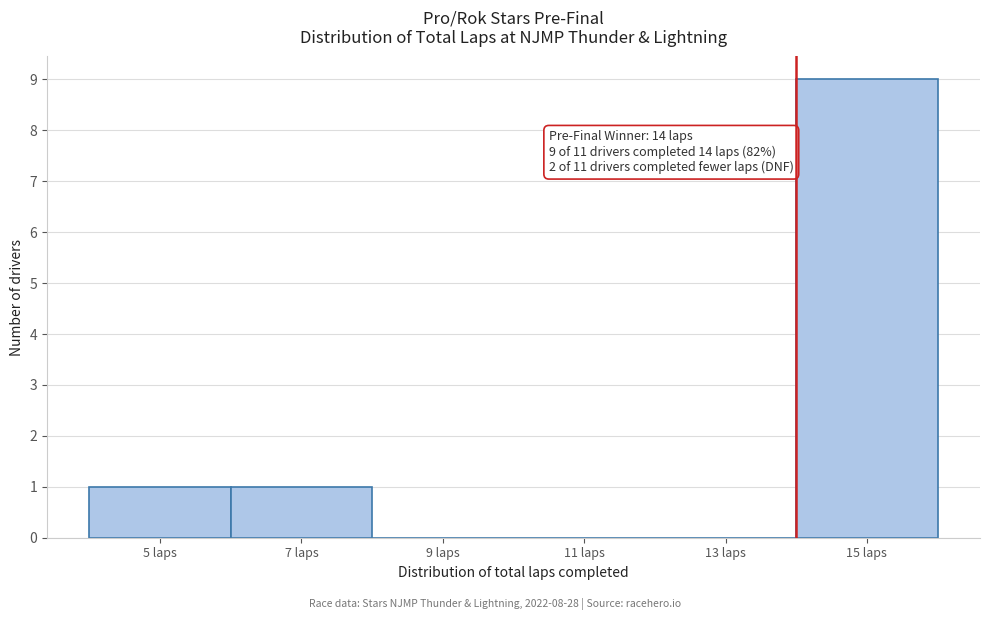

Which range on the x-axis has the tallest bar?

14 to 16